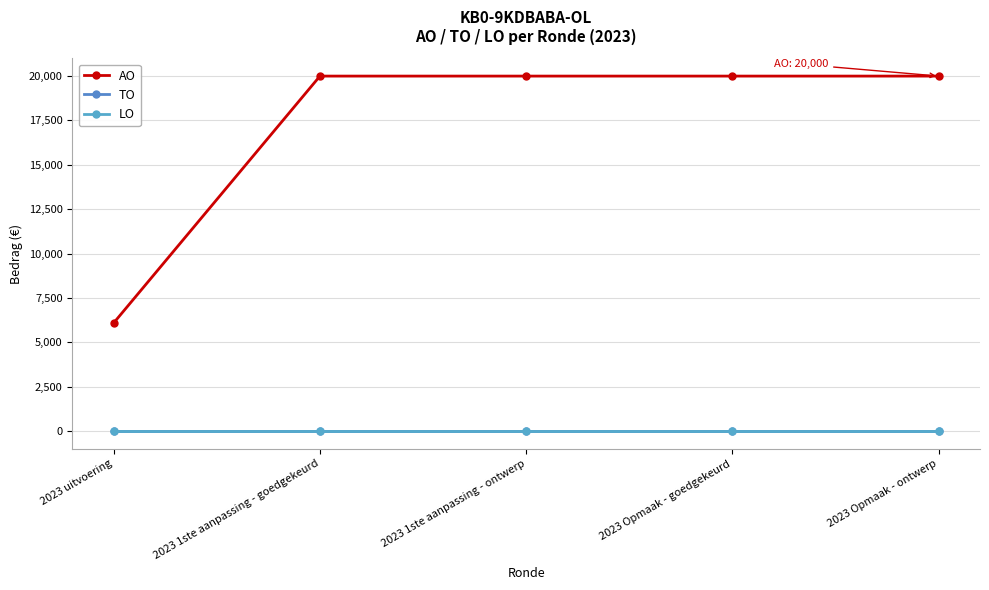

Does the chart display data point markers on the line(s)?

Yes